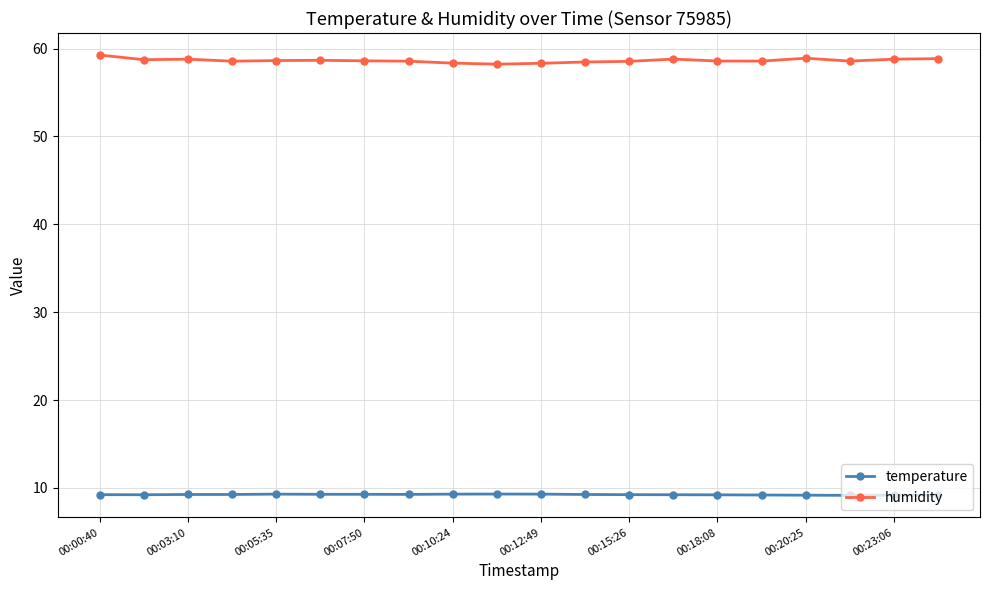

At how many categories does at least one series exceed 54?

20